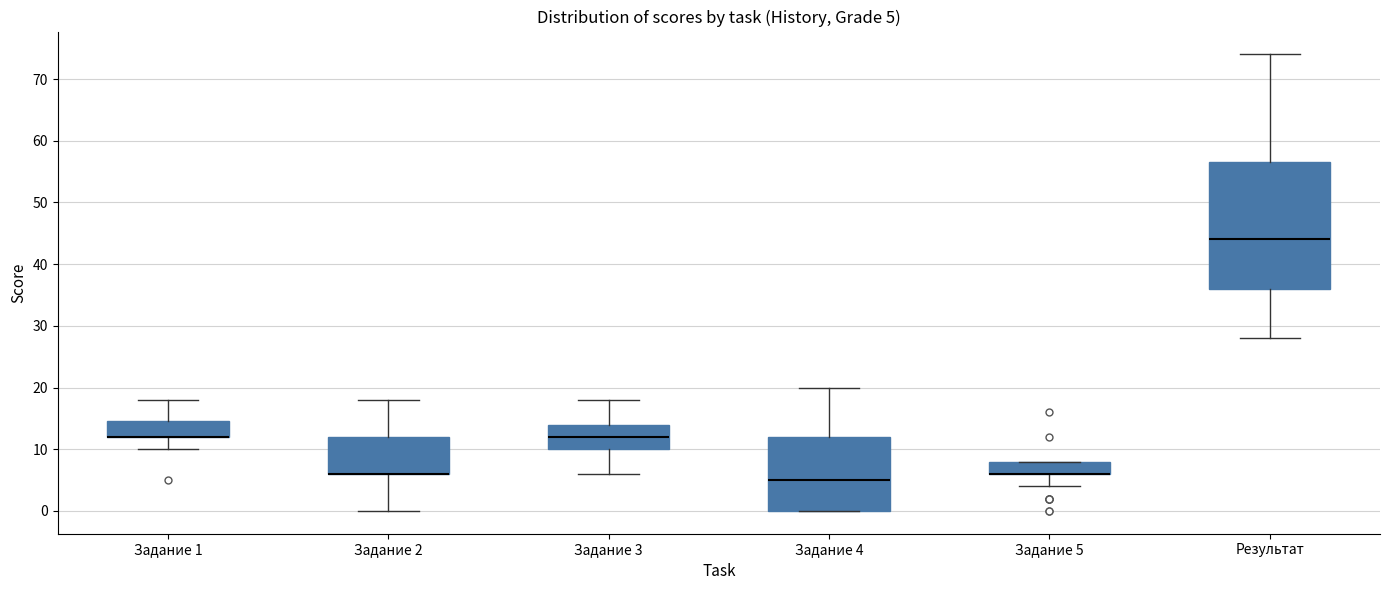

Which box is the tallest, from its lower edge to its upper edge?

Результат